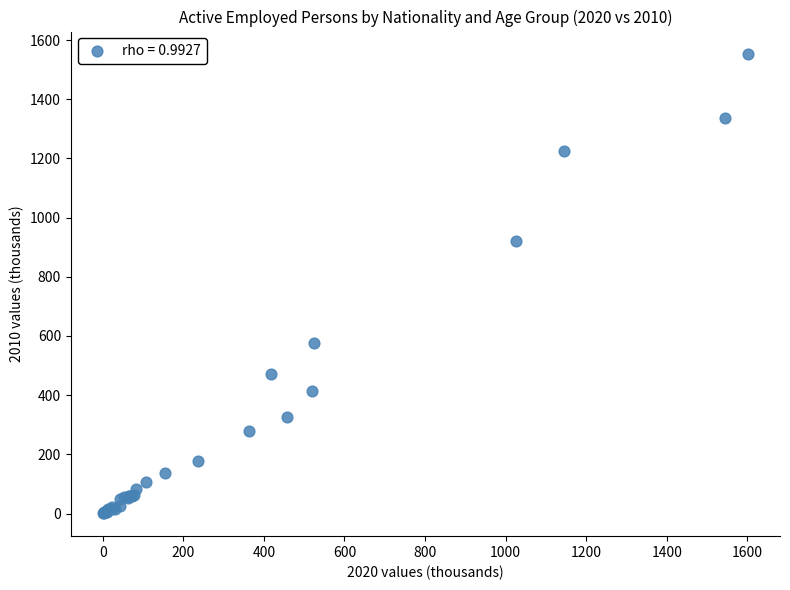

What Y value in the scatter plot is closest to 776?

922.5